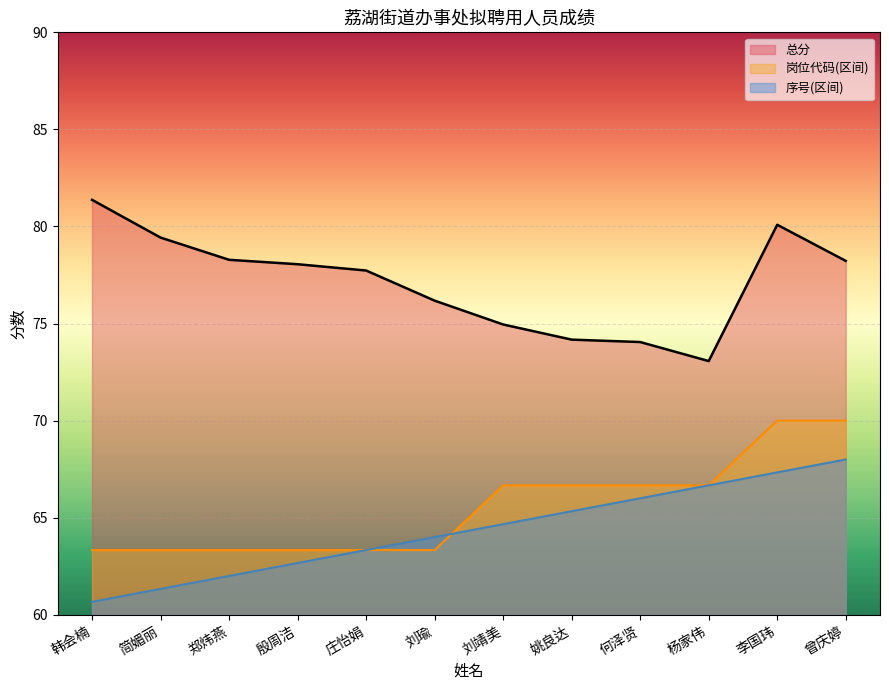

At how many categories does at least one series exceed 64?

12